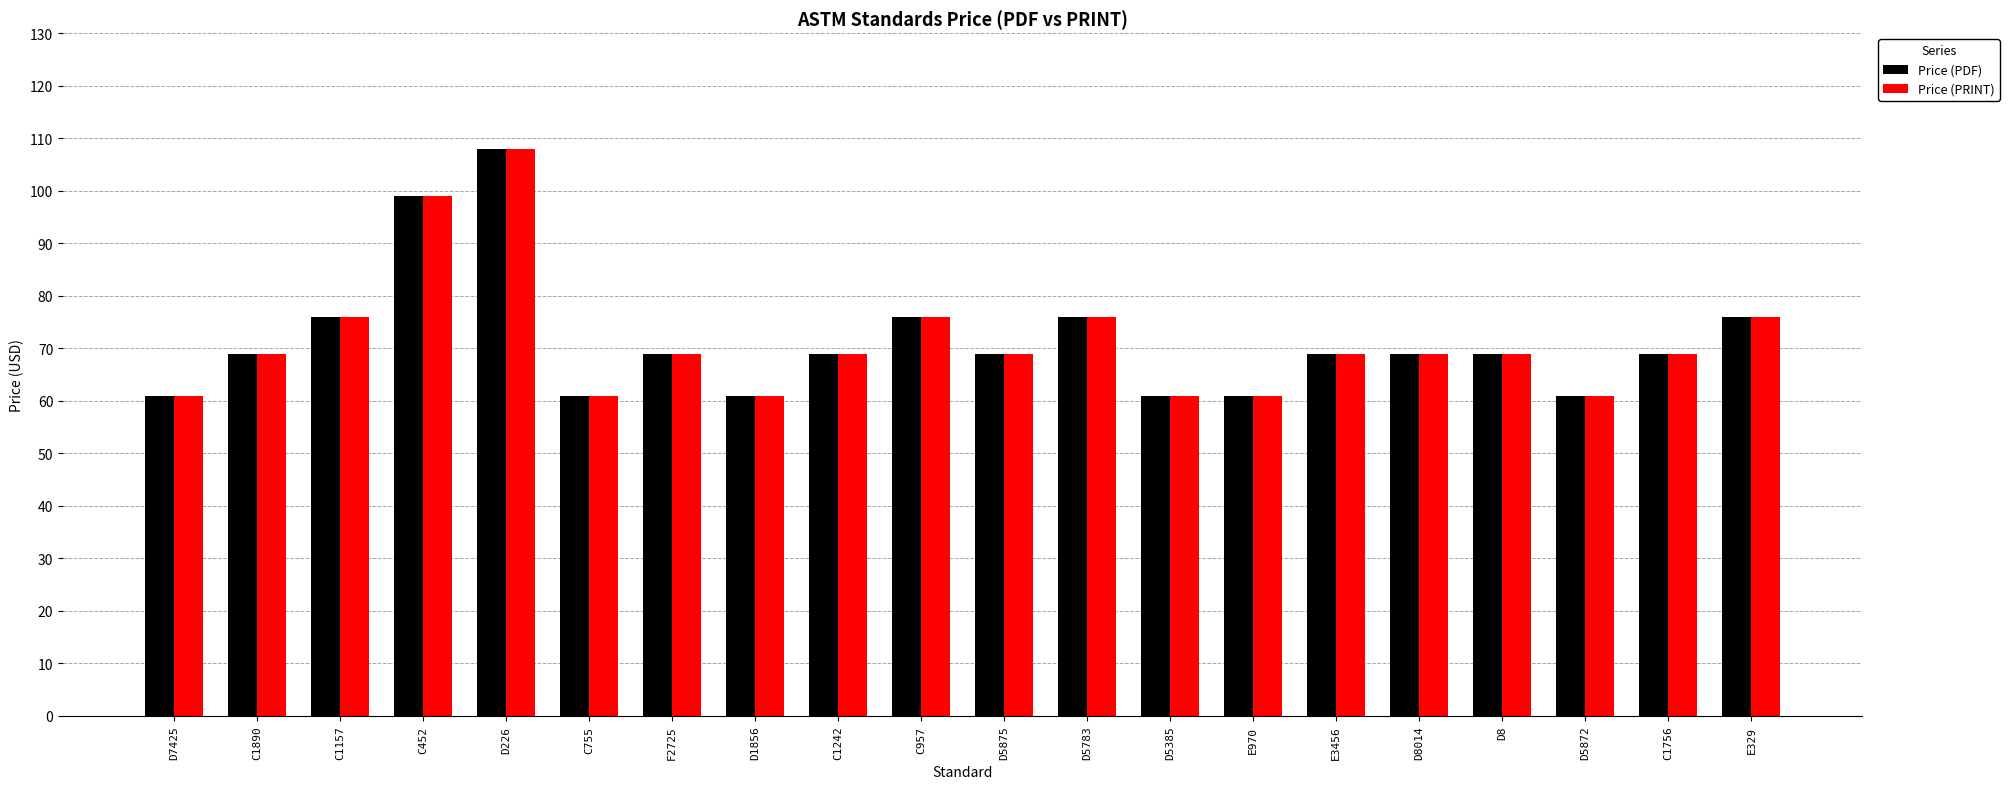

Read the Price (PDF) value at D226, to the nearest 5.

110